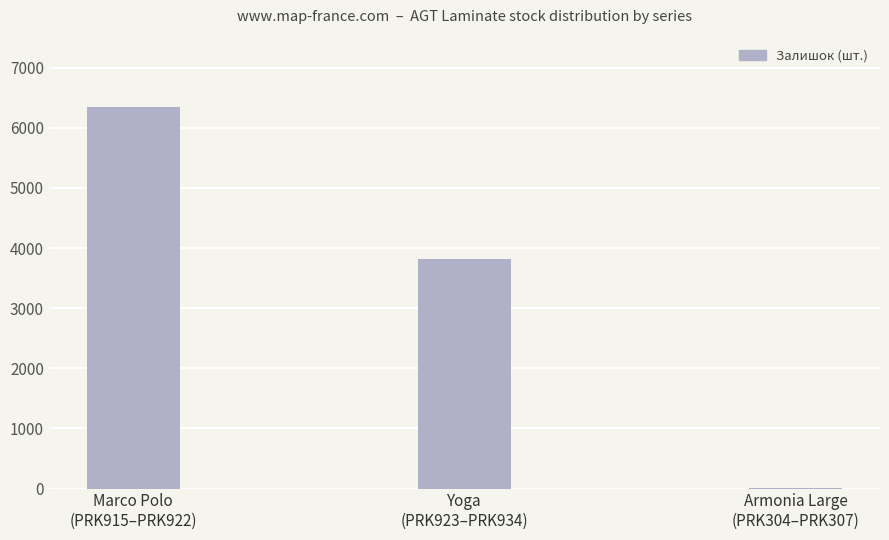

What is the sum of all values?

10163